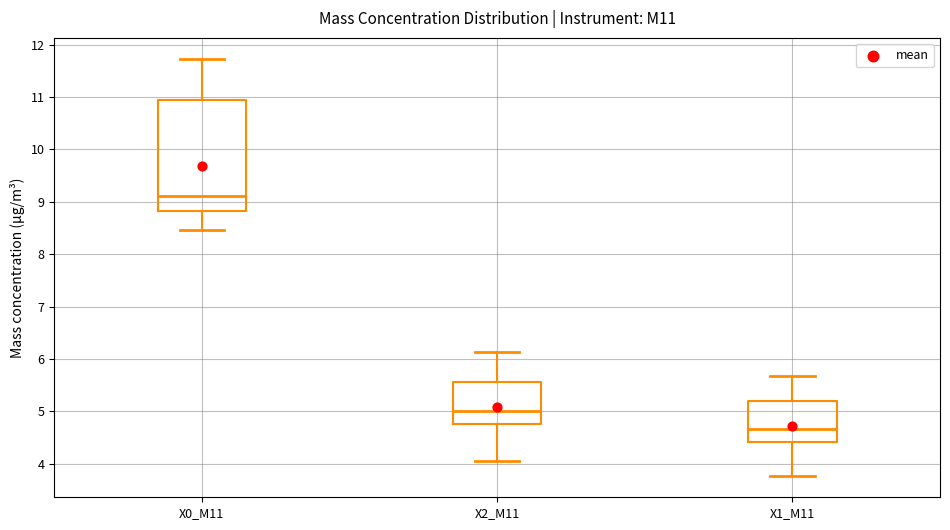

Which box is the tallest, from its lower edge to its upper edge?

X0_M11